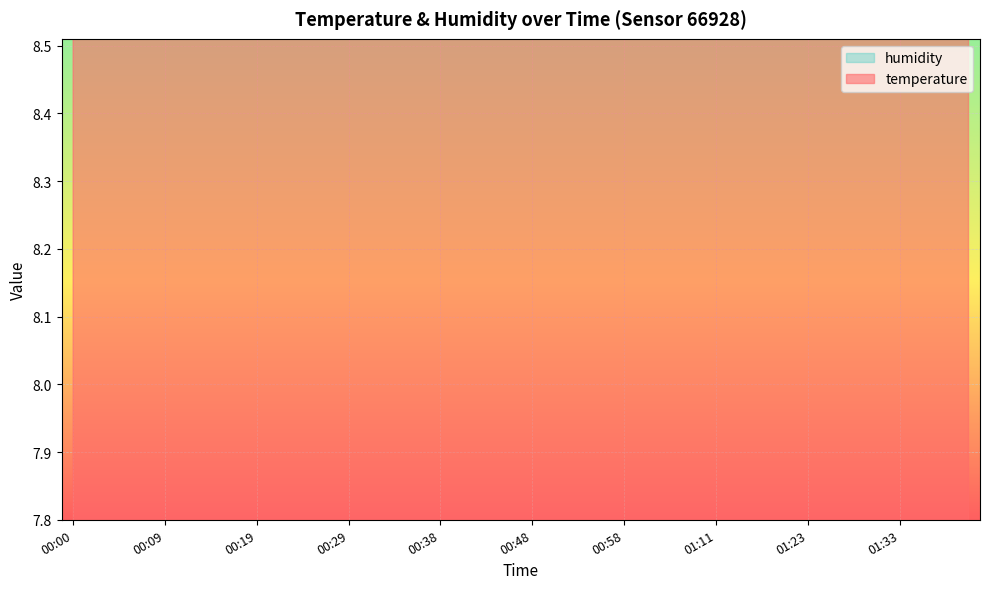

True or false: temperature has a value of 15.4 at 01:23.

False